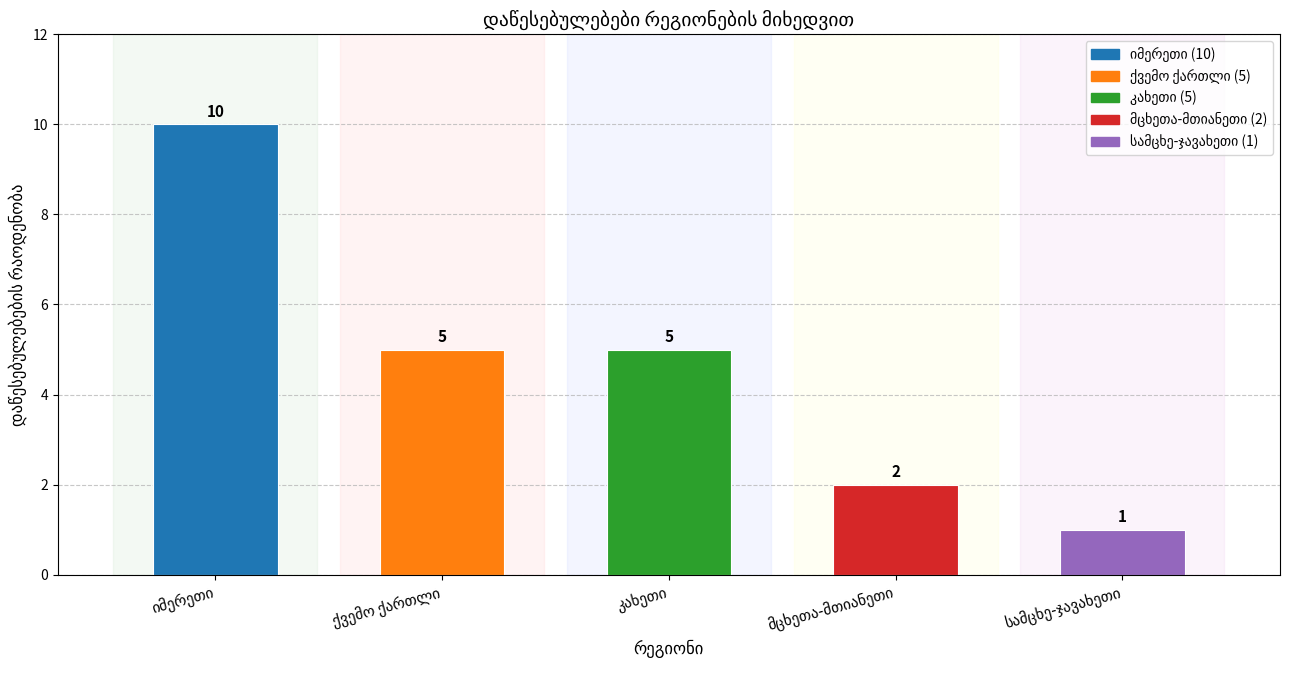

What is the difference between the maximum and second lowest values?

8